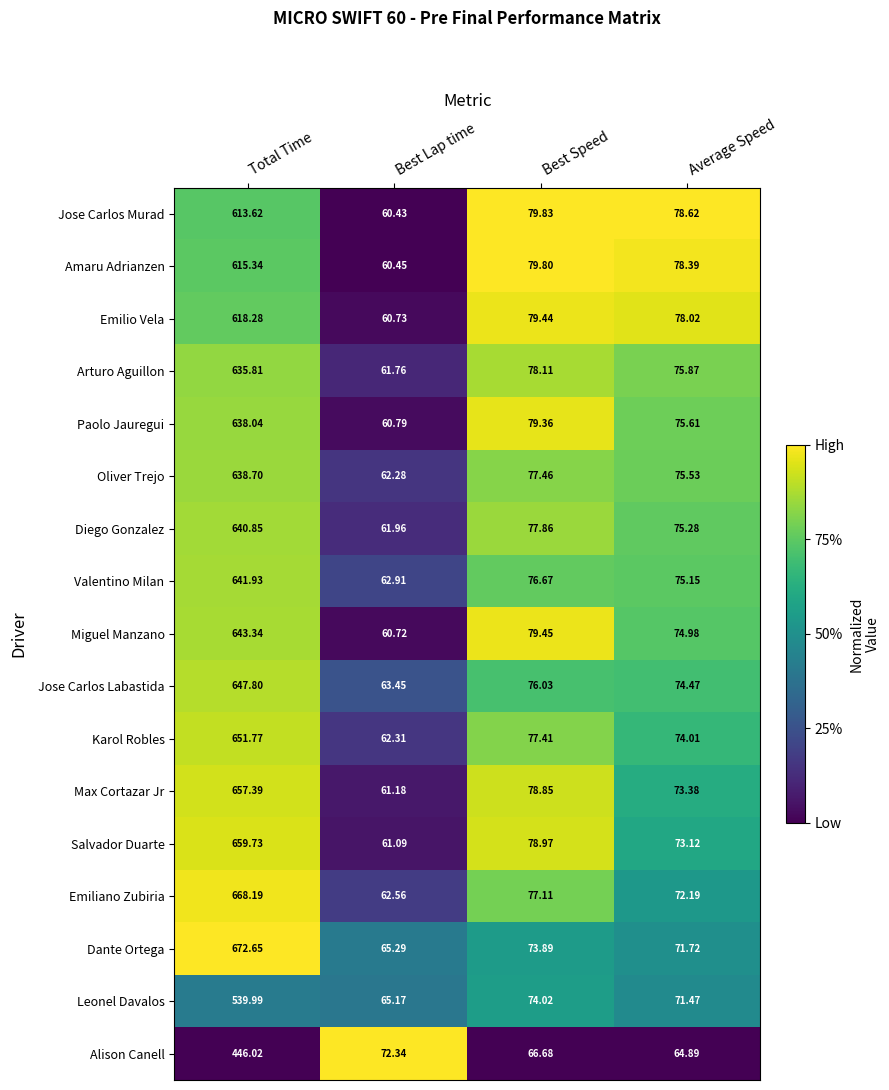

Which category has the highest value across all series?

Total Time